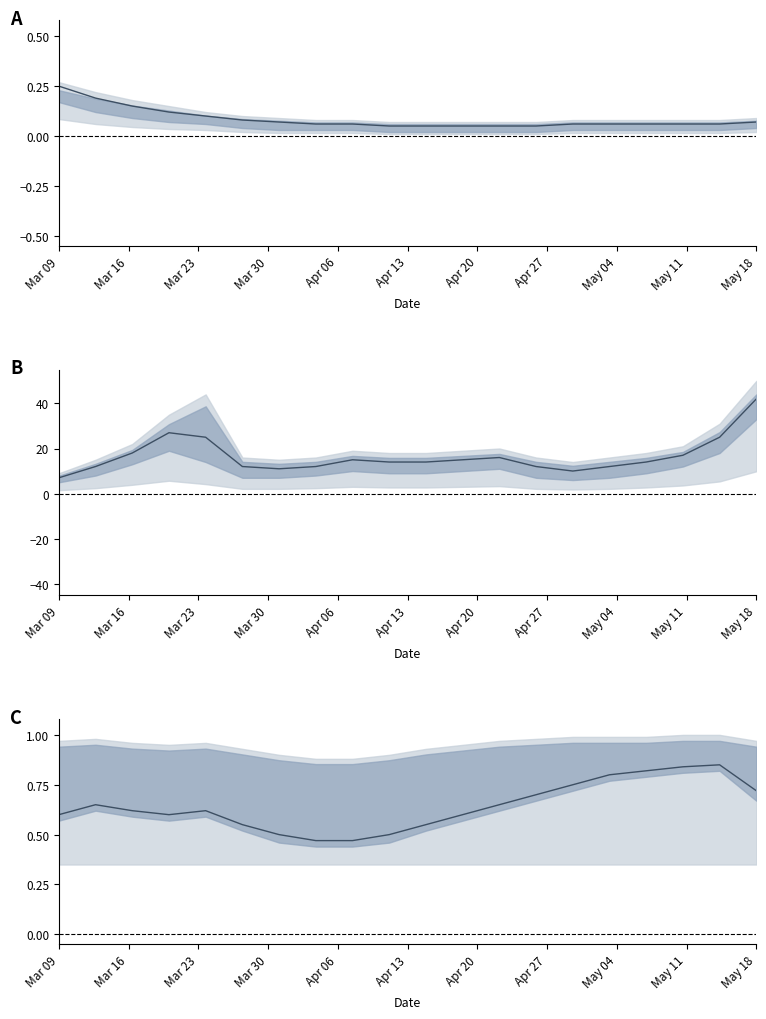

What is the average value?

0.6